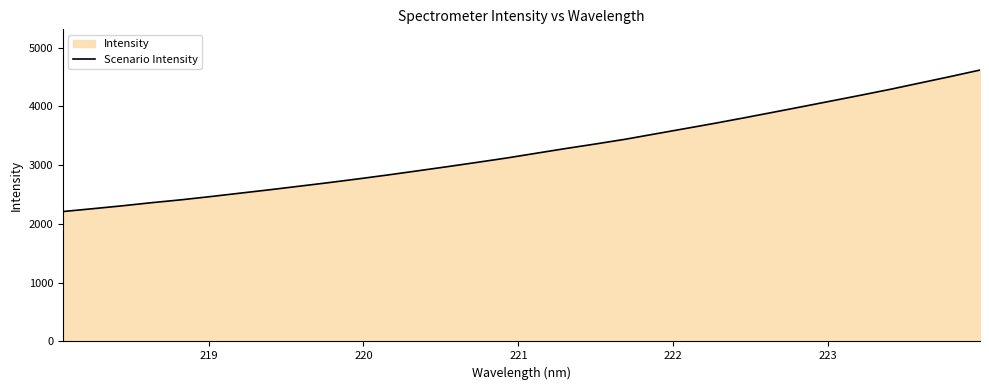

How many lines are shown in the chart?

1